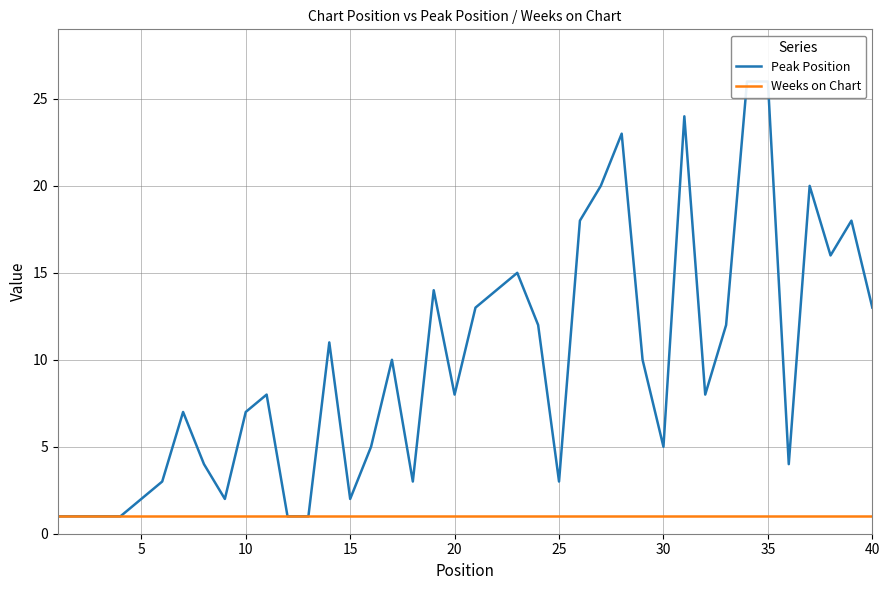

List the series in order of their peak value, lowest first.

Weeks on Chart, Peak Position